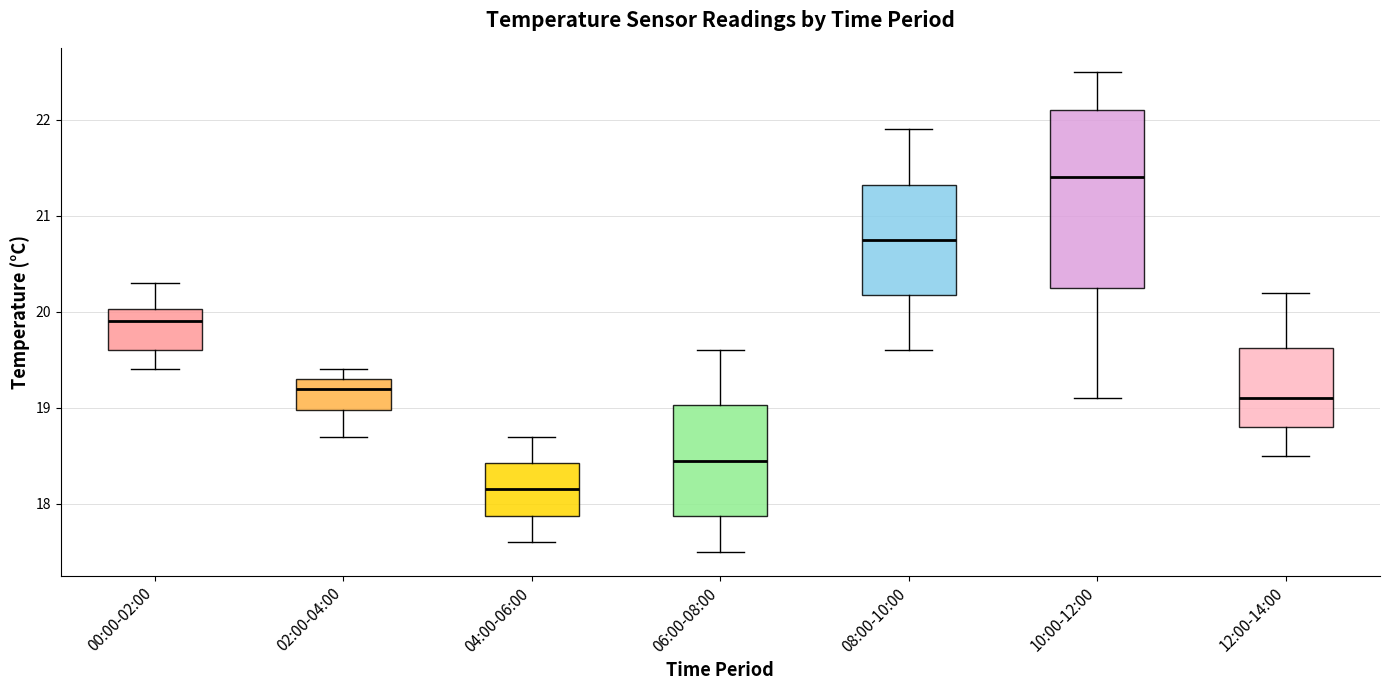

Which box's median line is the lowest?

04:00-06:00